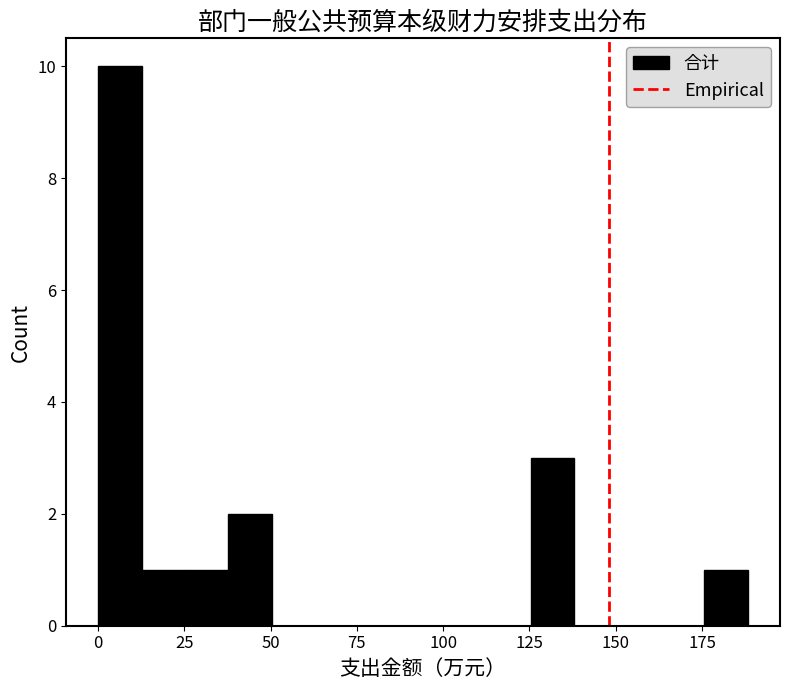

Around what value on the x-axis is the tallest bar? Give the approximate position of its centre, as read against the axis.

5